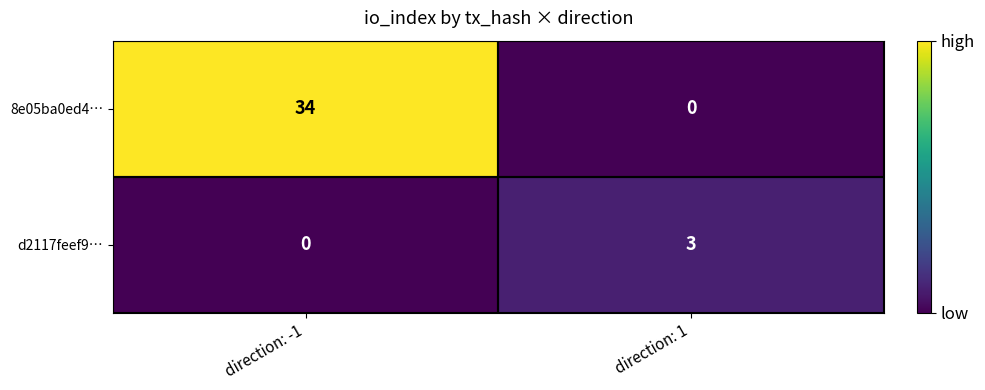

What is the difference between the d2117feef9… values at direction: 1 and direction: -1?

3